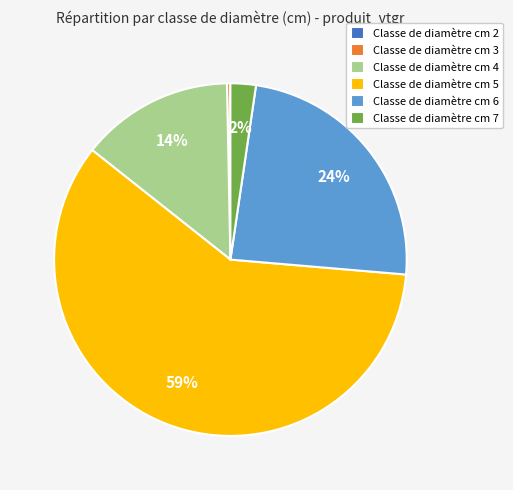

What percentage is the Classe de diamètre cm 6 slice, to the nearest percent?

24%